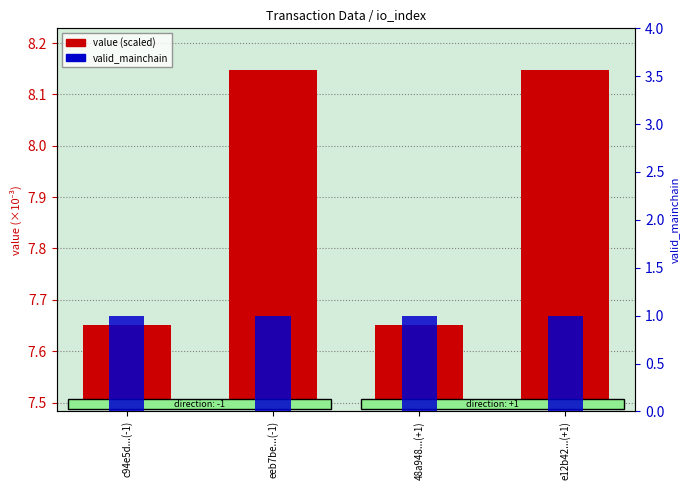

Which series has the largest total across all categories?

valid_mainchain